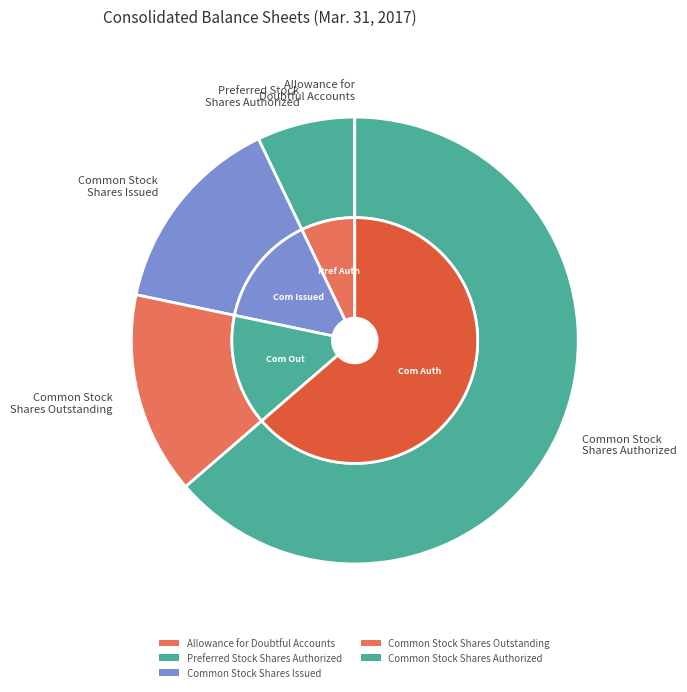

What is the change in value from Allowance for
Doubtful Accounts to Common Stock
Shares Outstanding?

+41287000